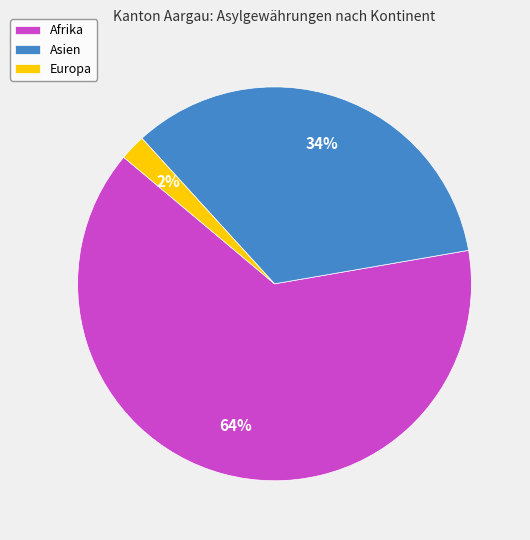

Which slice is the smallest?

Europa